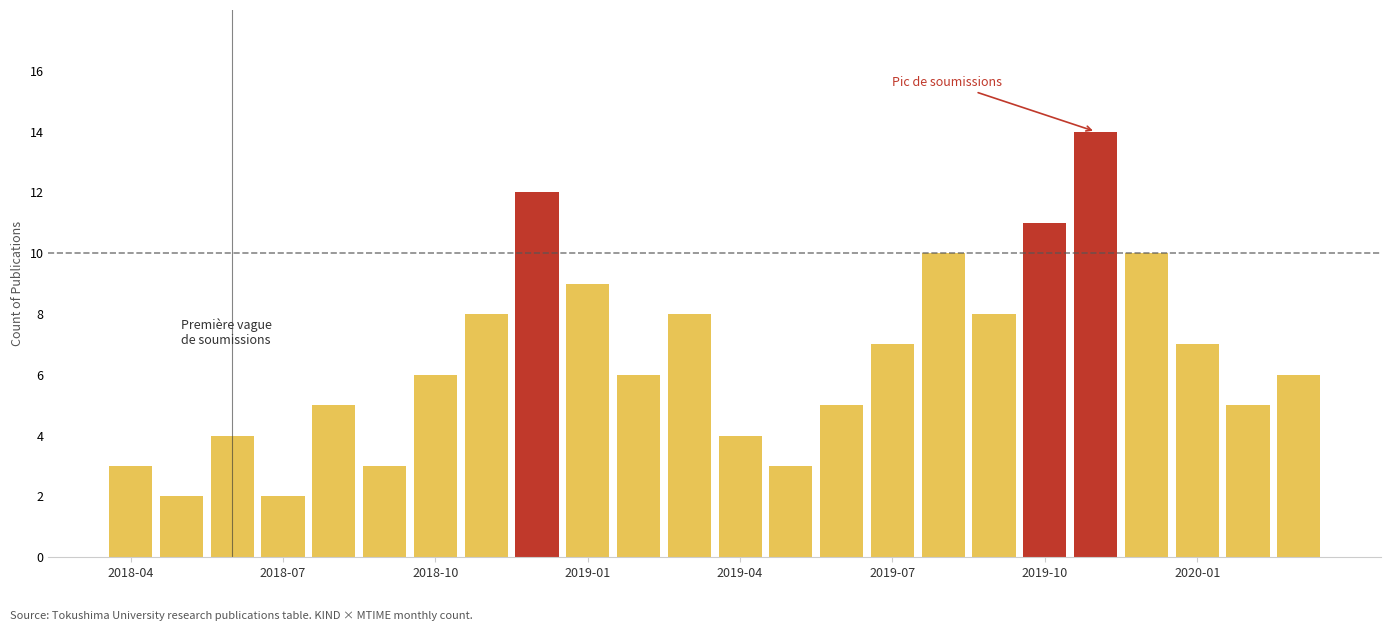

What is the maximum value shown in the chart?

14